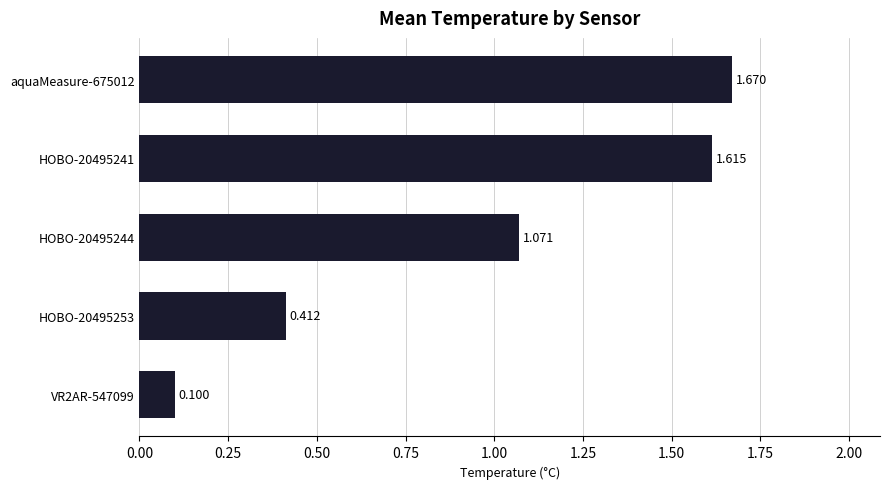

What is the average value?

1.0